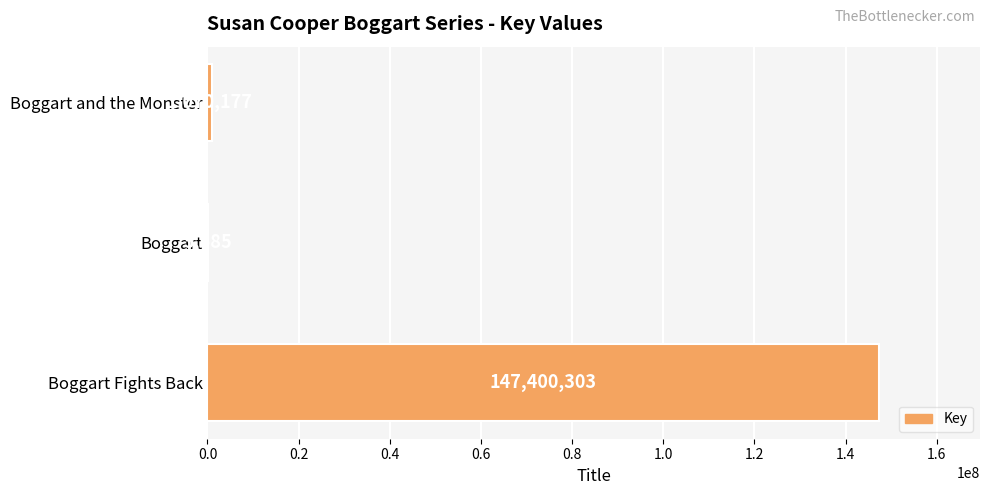

What is the change in value from Boggart Fights Back to Boggart?

-147394618